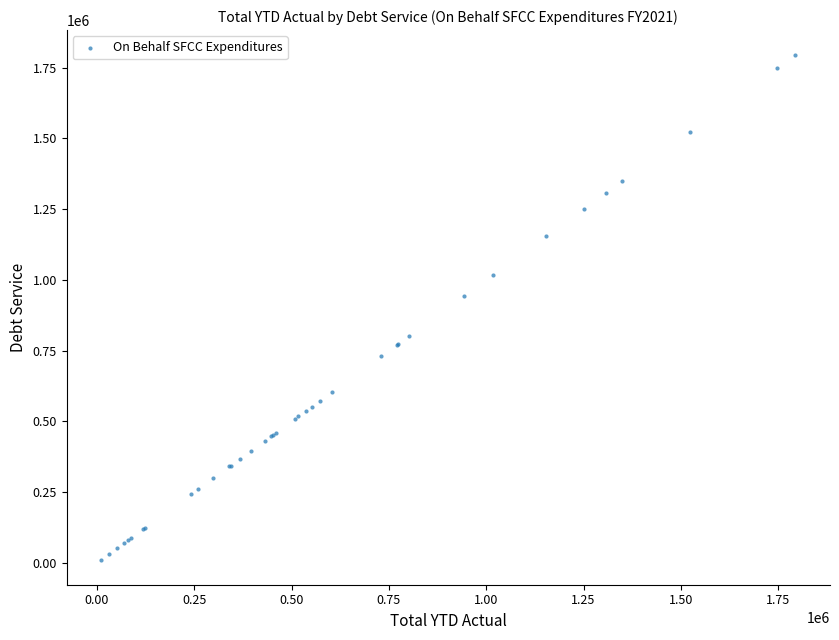

What Y value in the scatter plot is closest to 902733?

942244